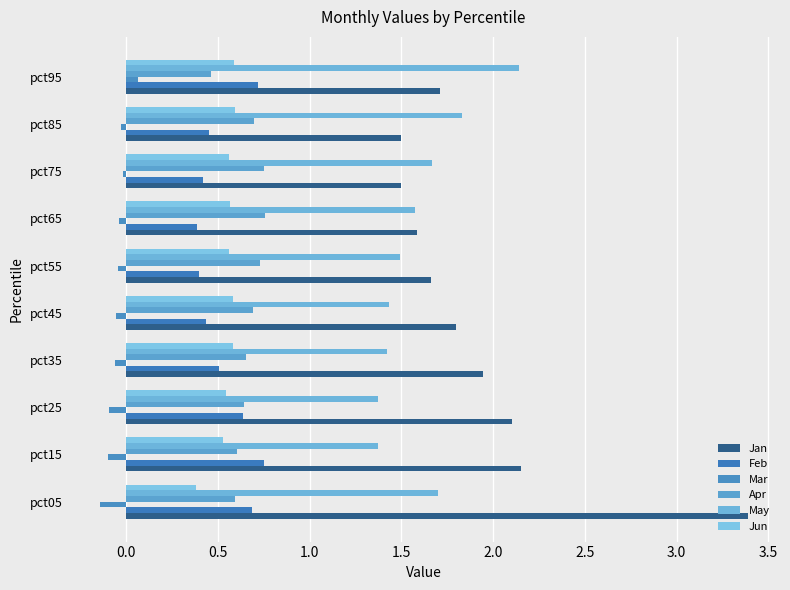

Count the number of data series in this chart.

6